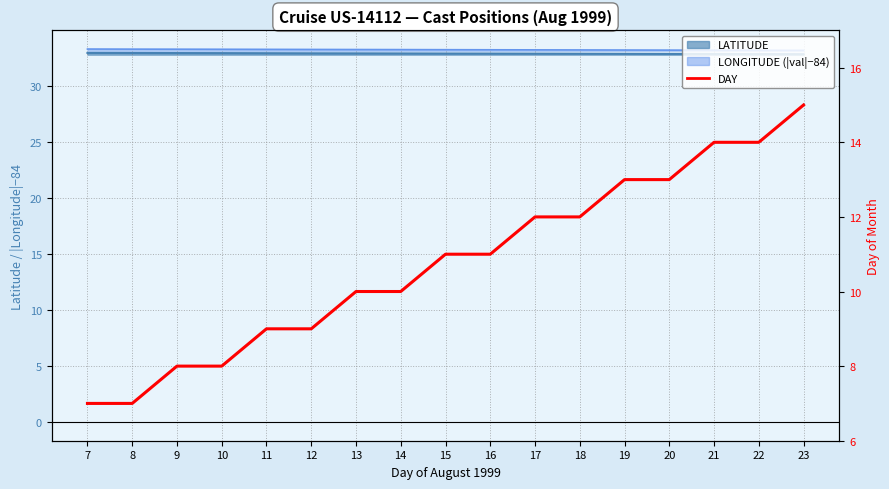

Reading left to right, list all the values displayed in this chart.

7=7	8=7	9=8	10=8	11=9	12=9	13=10	14=10	15=11	16=11	17=12	18=12	19=13	20=13	21=14	22=14	23=15